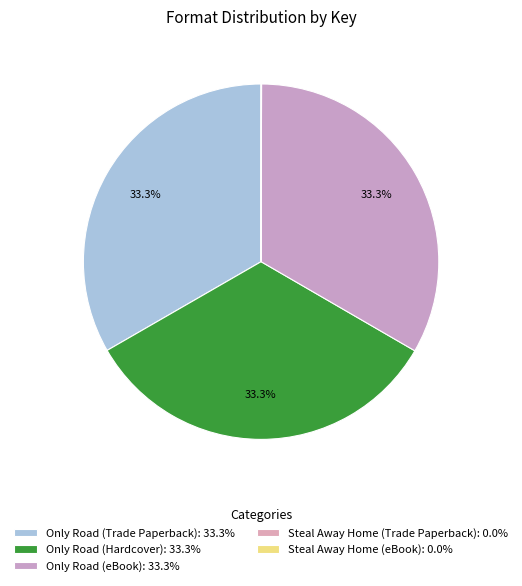

Which category has the biggest portion of the pie?

Only Road (Trade Paperback)